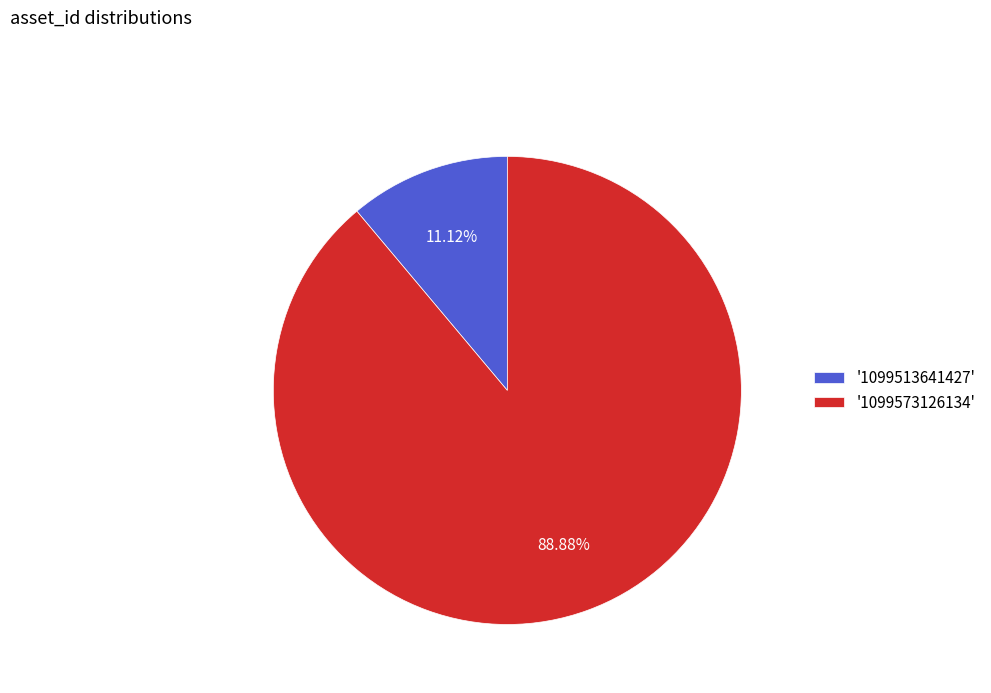

Which has a higher value, '1099573126134' or '1099513641427'?

'1099573126134'